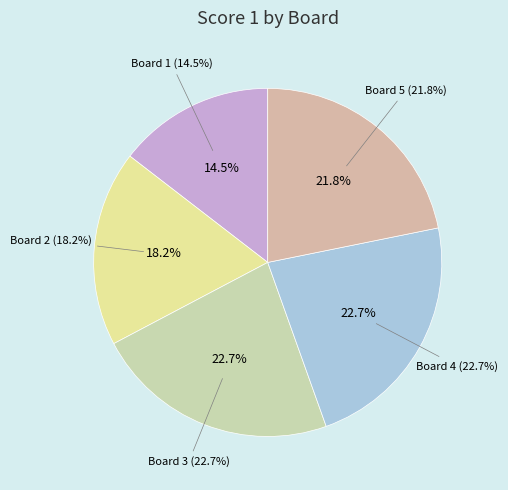

Does Board 1 represent more than half of the total?

No